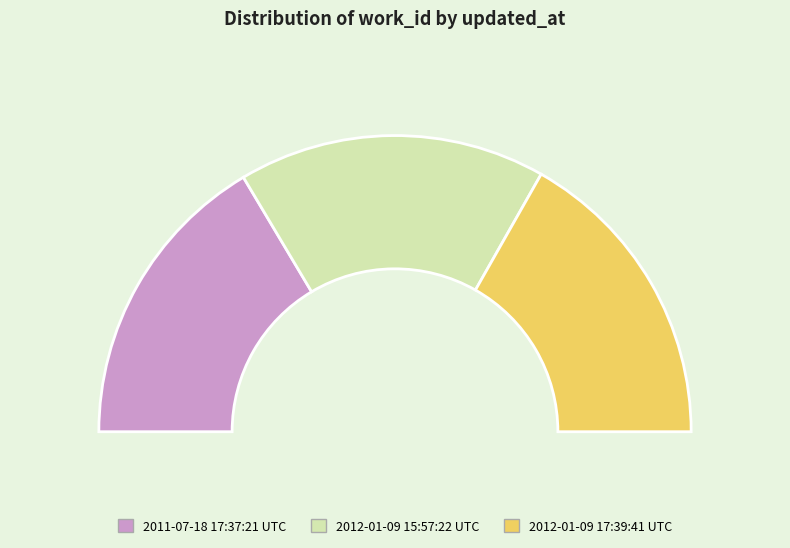

What is the total percentage of 2011-07-18 17:37:21 UTC and 2012-01-09 17:39:41 UTC?

66.5%